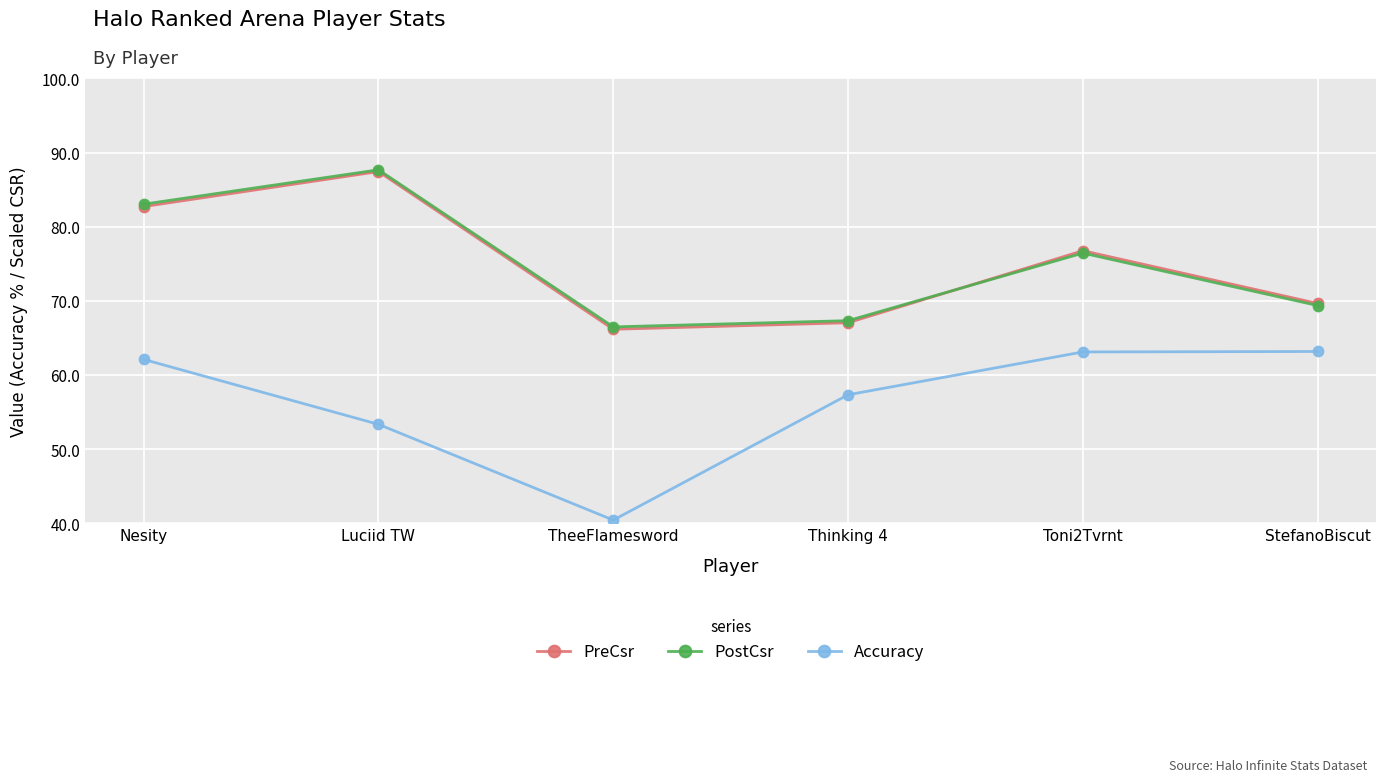

Is it true that PreCsr equals 38.5 at TheeFlamesword?

False